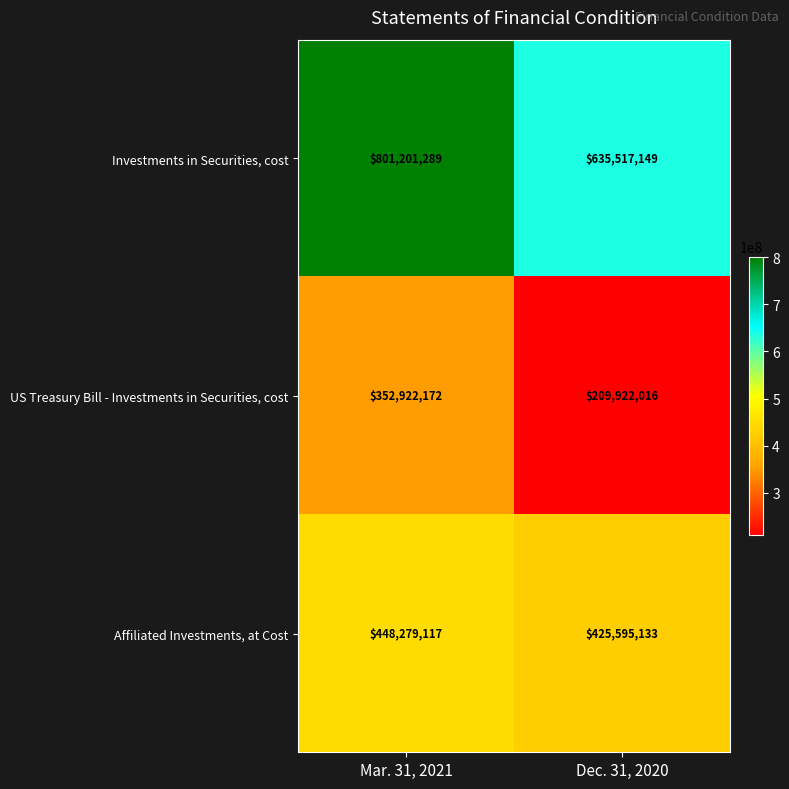

Reading right to left, list all the values displayed in this chart.

Investments in Securities, cost: 635517149	801201289
US Treasury Bill - Investments in Securities, cost: 209922016	352922172
Affiliated Investments, at Cost: 425595133	448279117